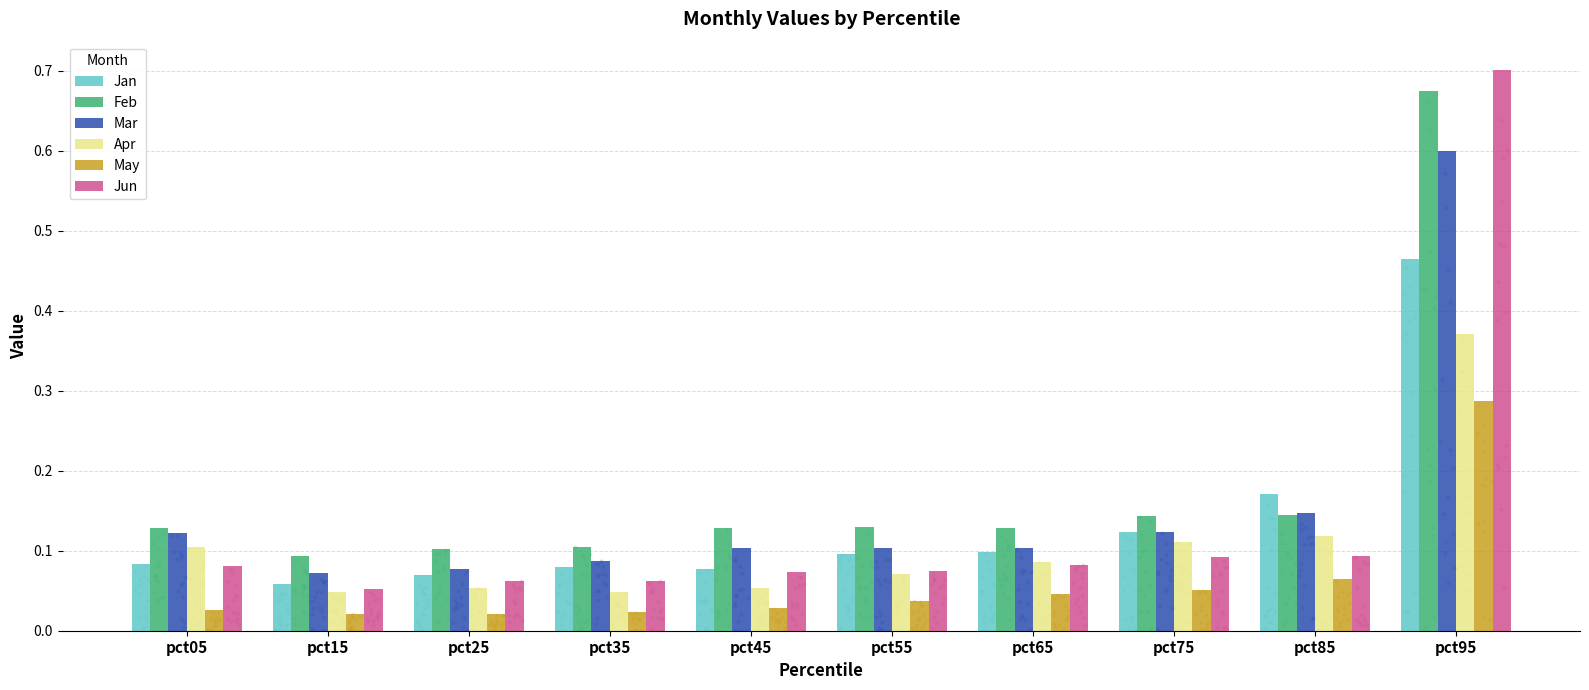

At which category is the sum across all series the highest?

pct95